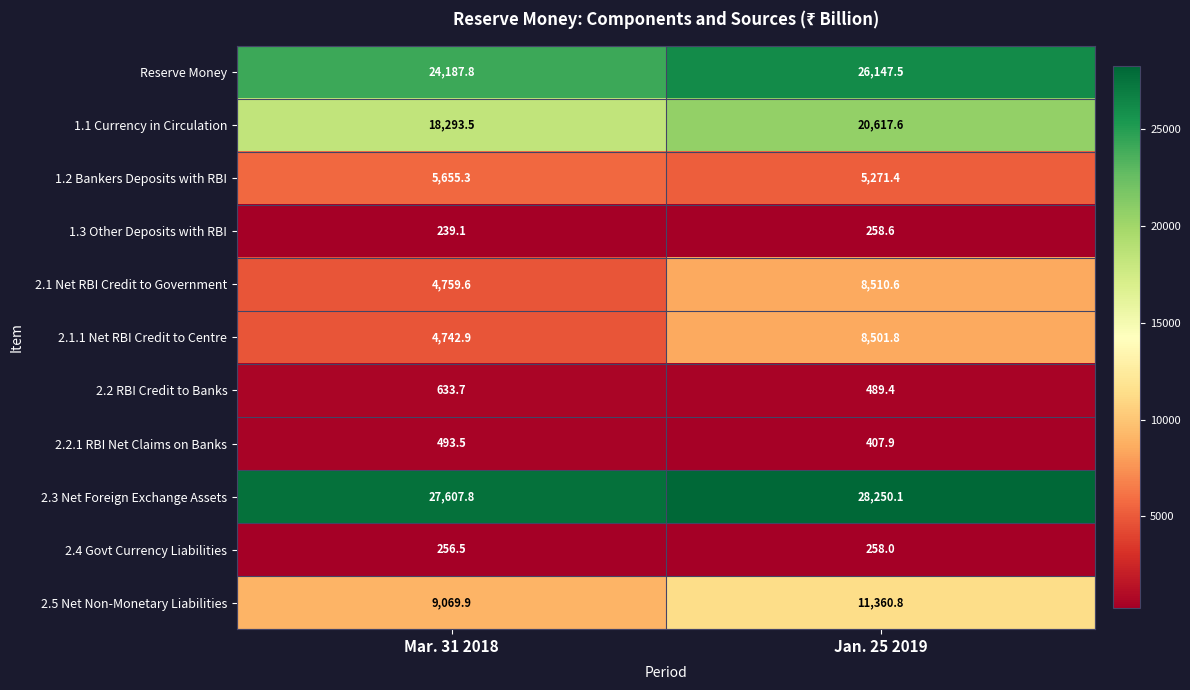

How many series are shown in this chart?

11